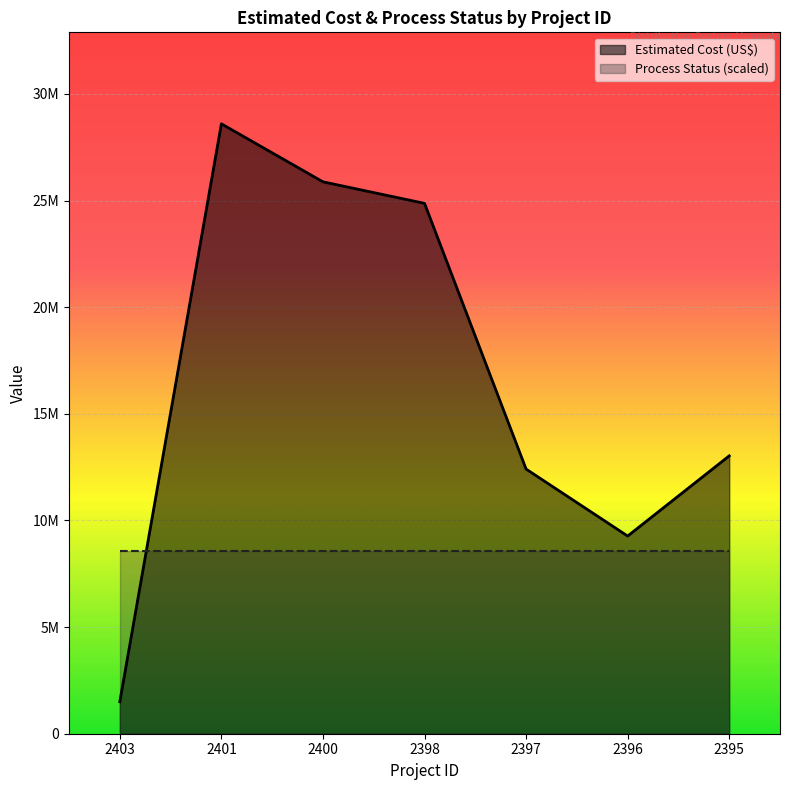

What is the value of the 4th point from the left?

24870000